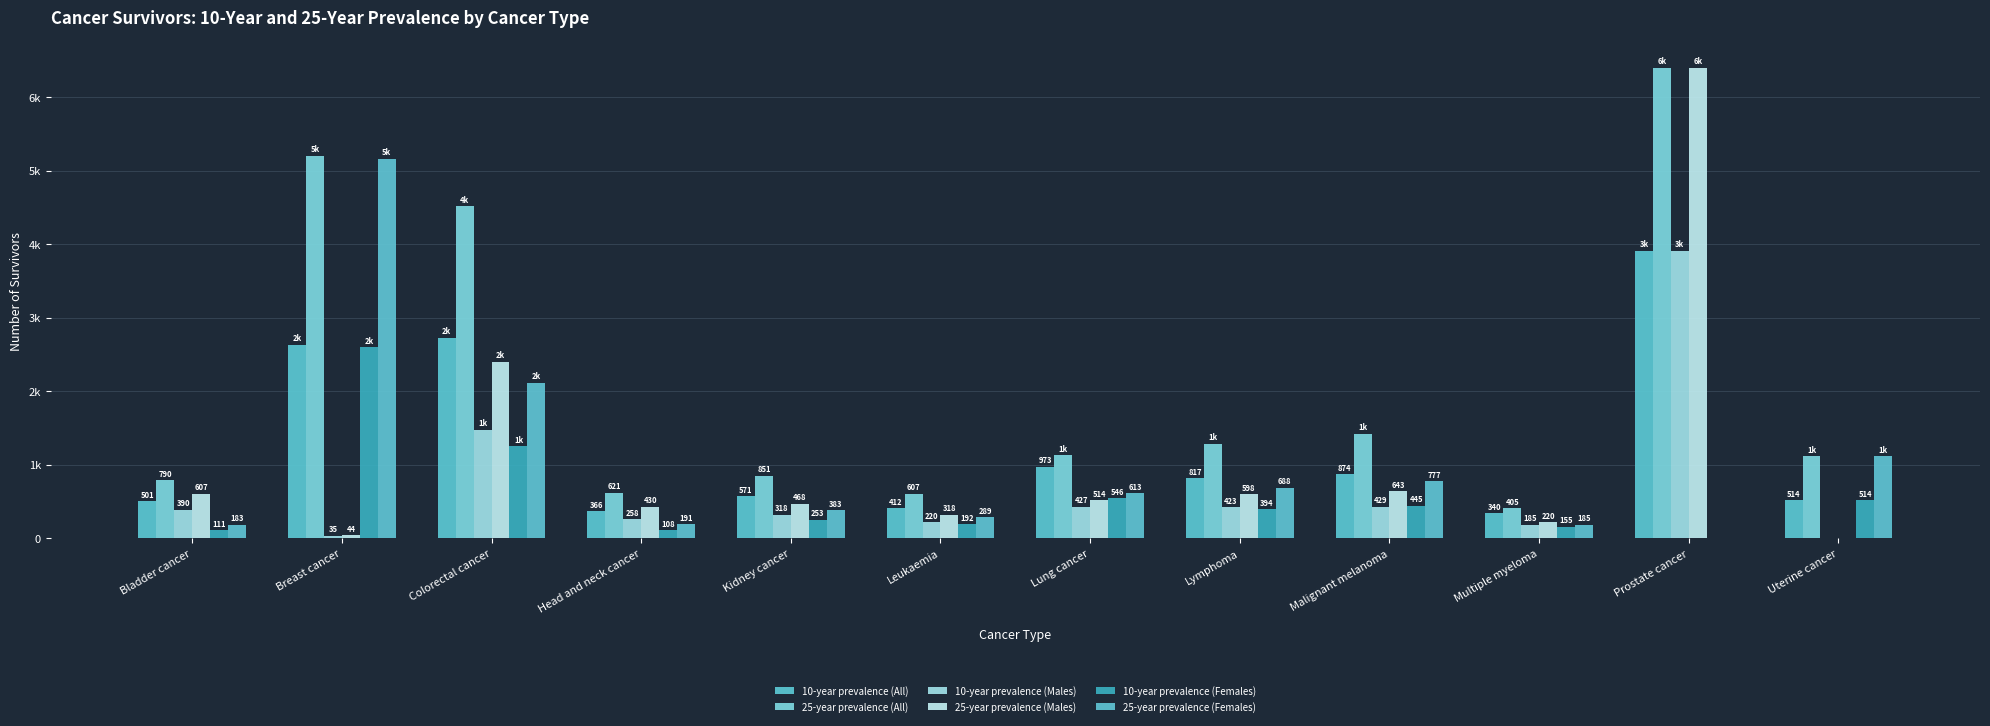

Are the bars grouped side by side (vs. stacked)?

Yes